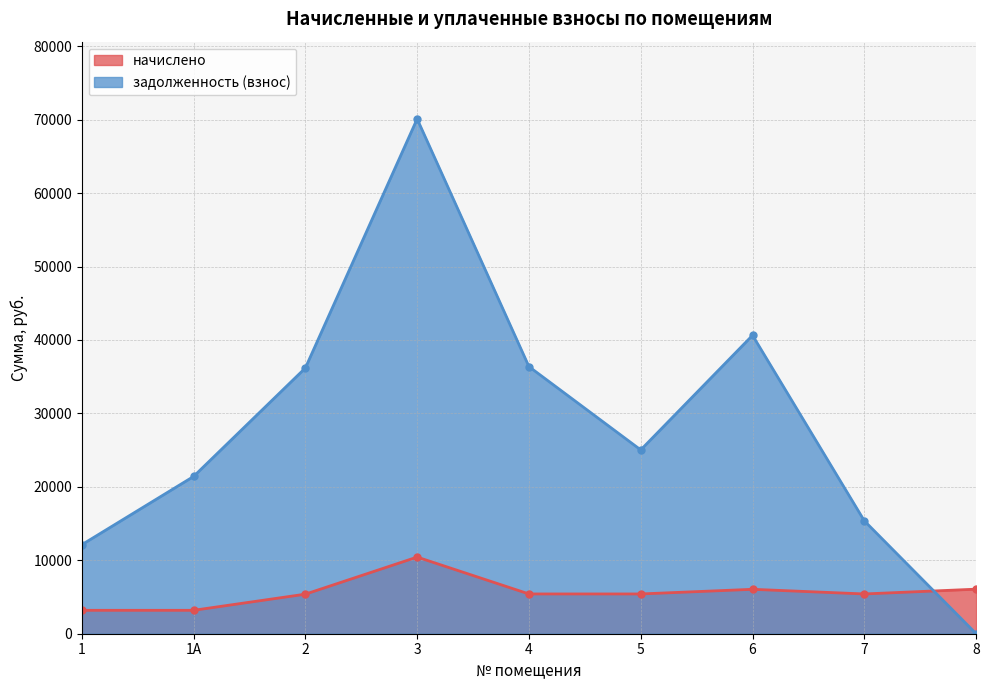

What is the spread (max minus min) of values at 5?

19614.8